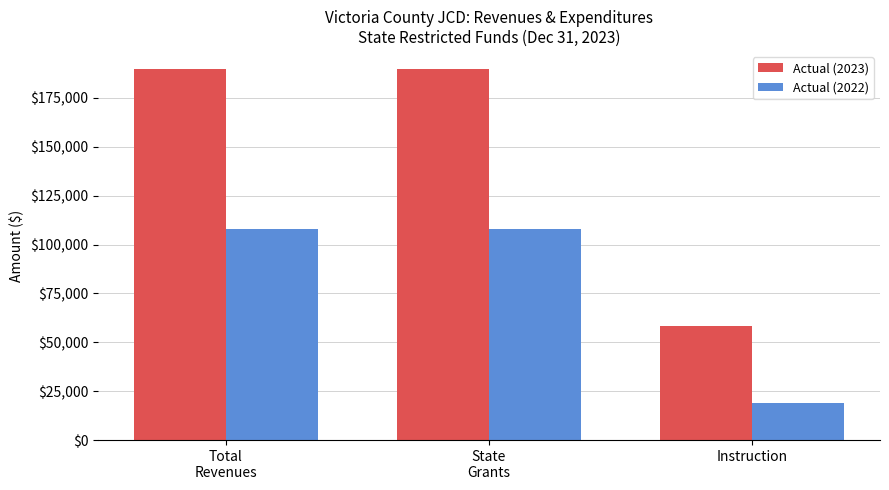

How many bars are there in total?

6